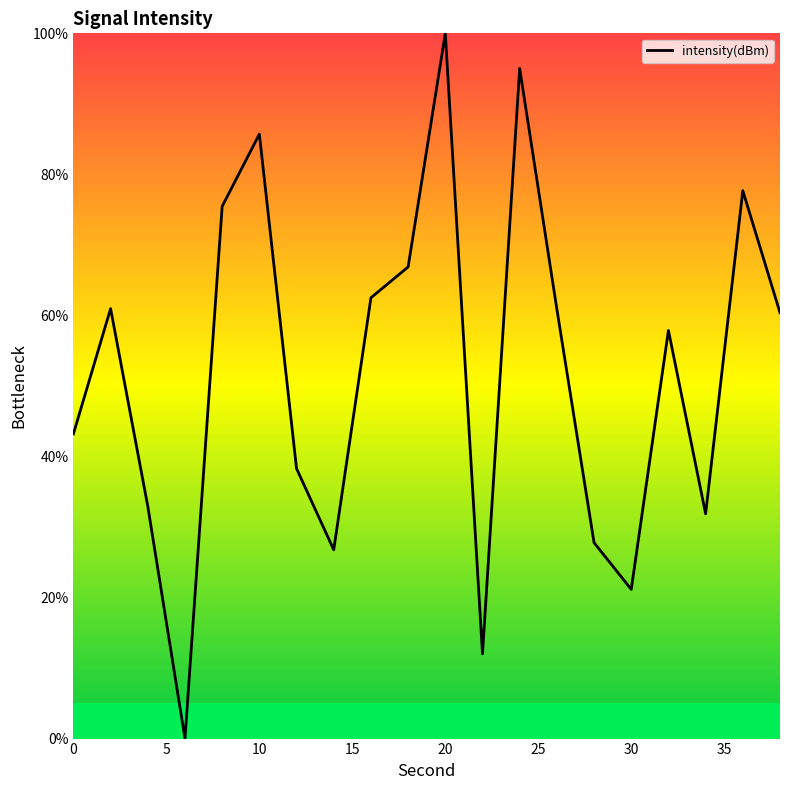

What is the difference between the maximum and minimum values?

100.0